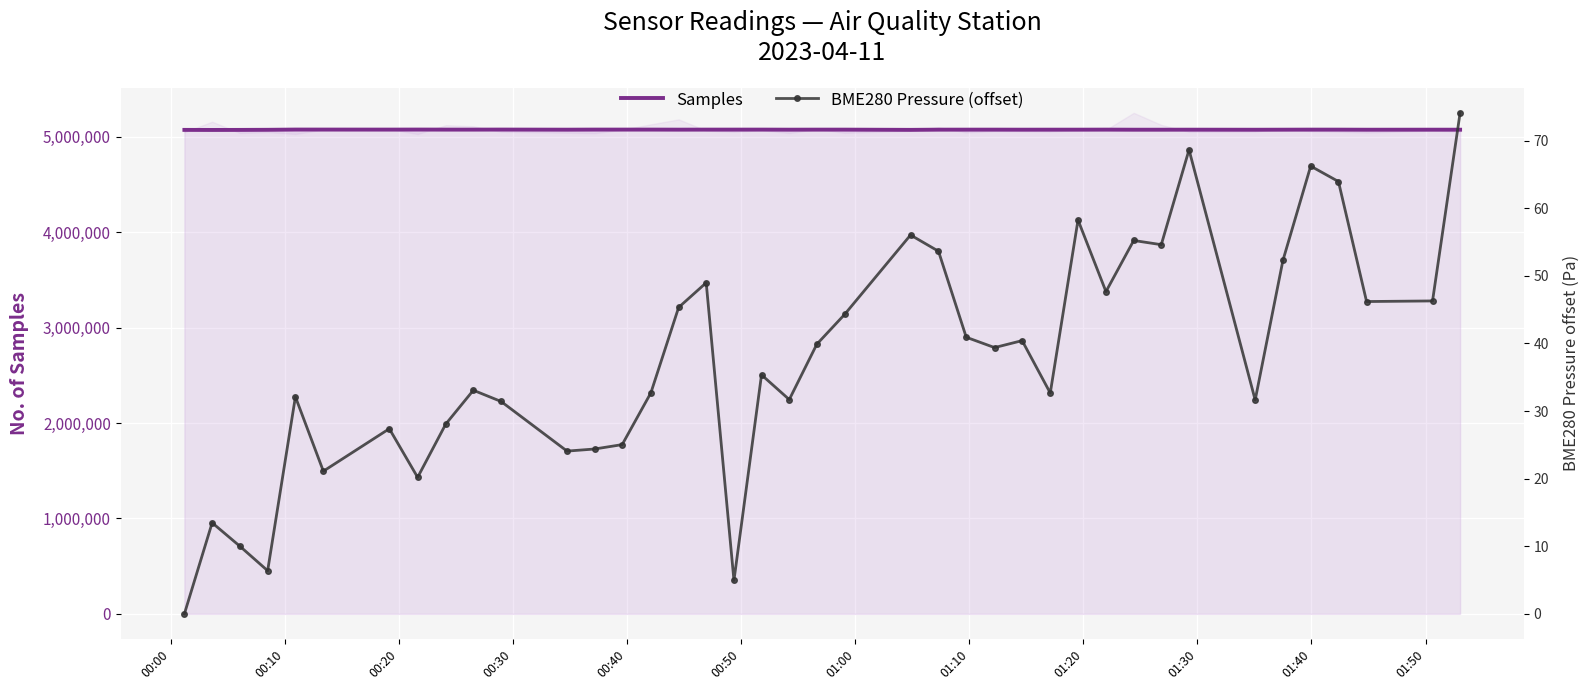

What is the maximum value for Samples?

5076925.0